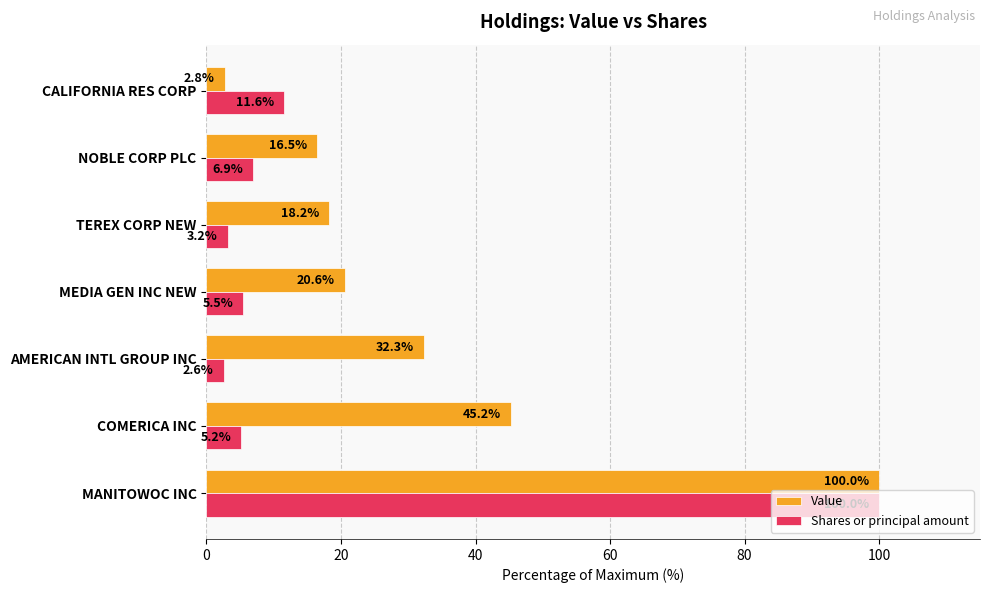

Where is Value nearest to the value 51?

COMERICA INC